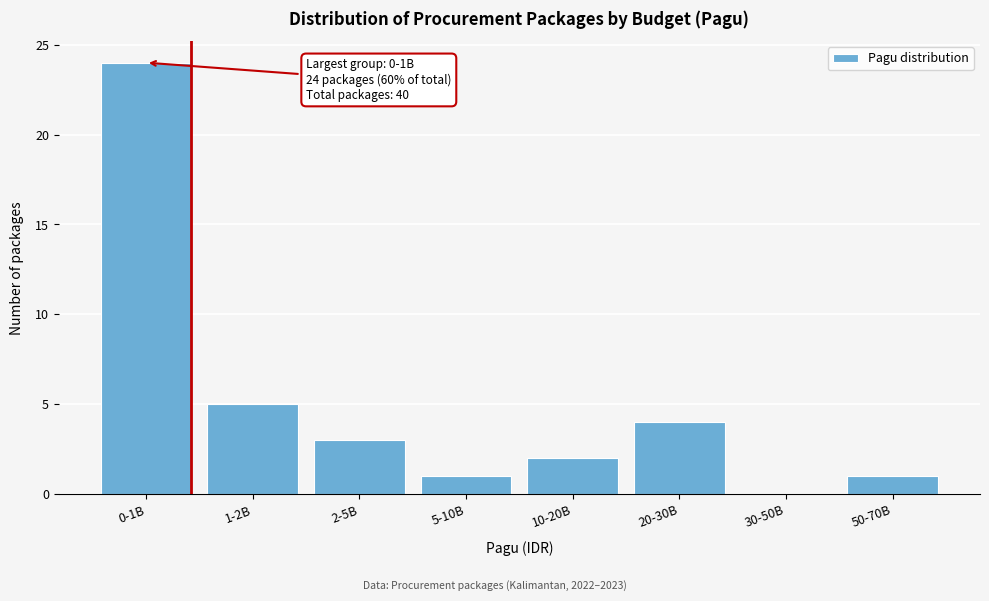

Reading left to right, what are all the values shown in this chart?

0-1B=24	1-2B=5	2-5B=3	5-10B=1	10-20B=2	20-30B=4	30-50B=0	50-70B=1